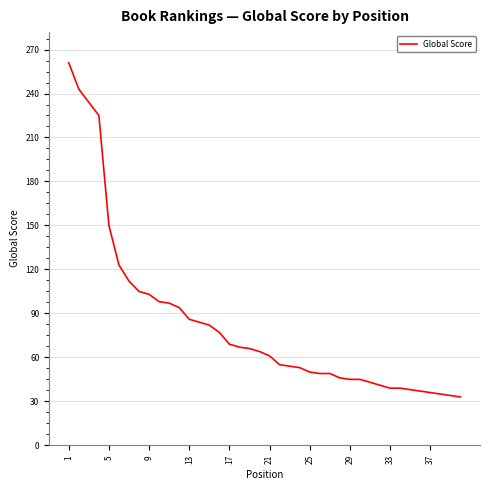

What is the greatest value displayed?

261